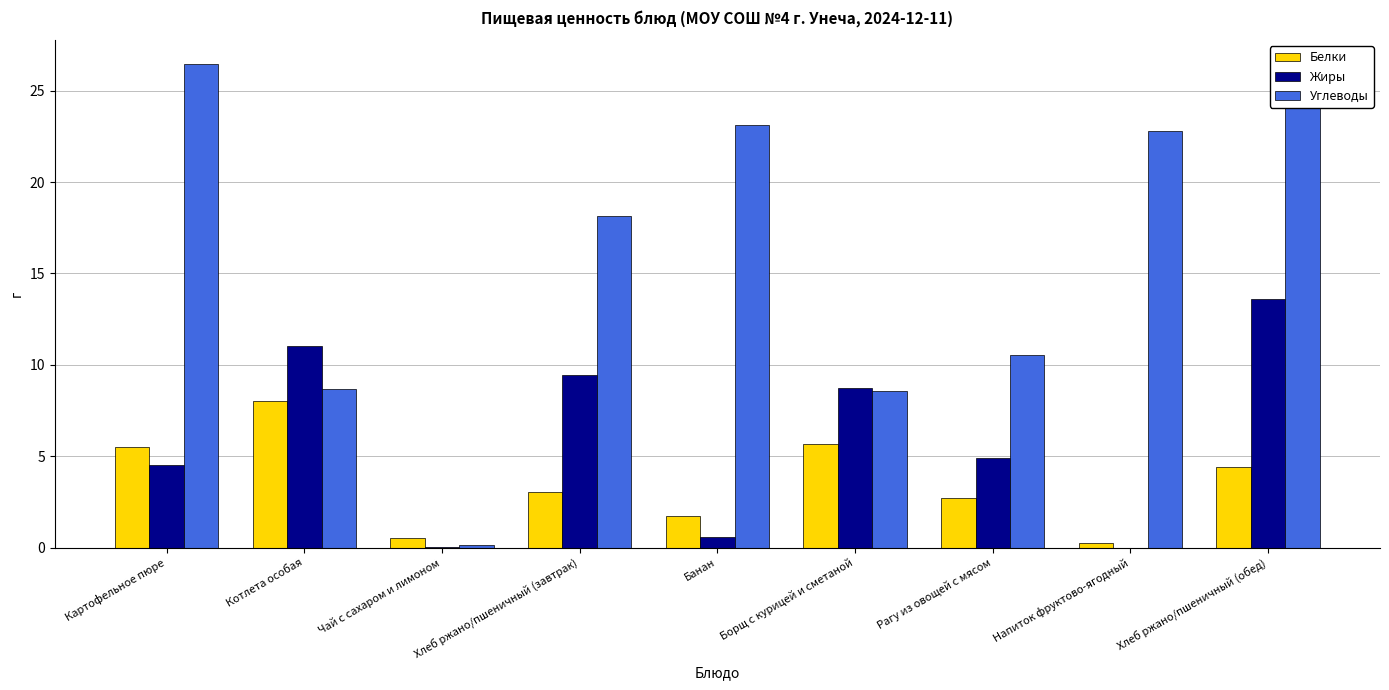

What value does the Углеводы series have at Картофельное пюре?

26.4